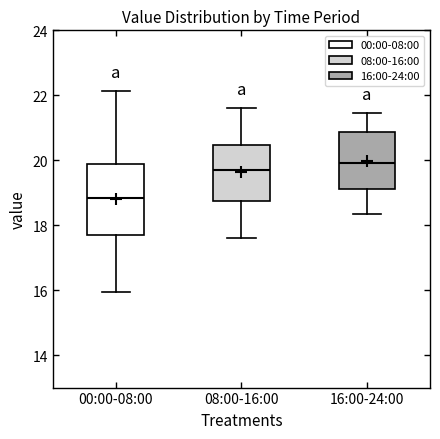

Which box's median line is the lowest?

00:00-08:00